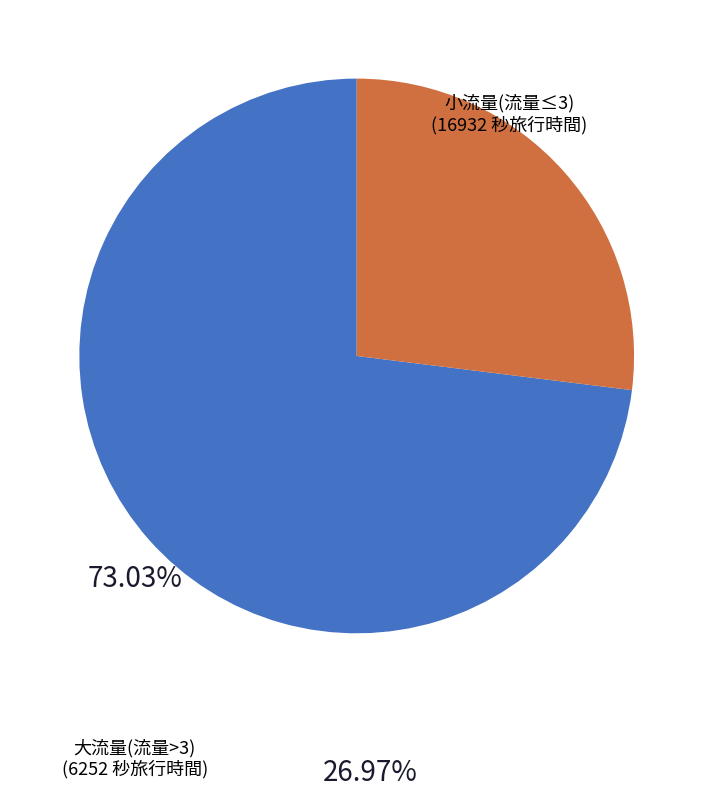

Does any single category account for the majority?

Yes